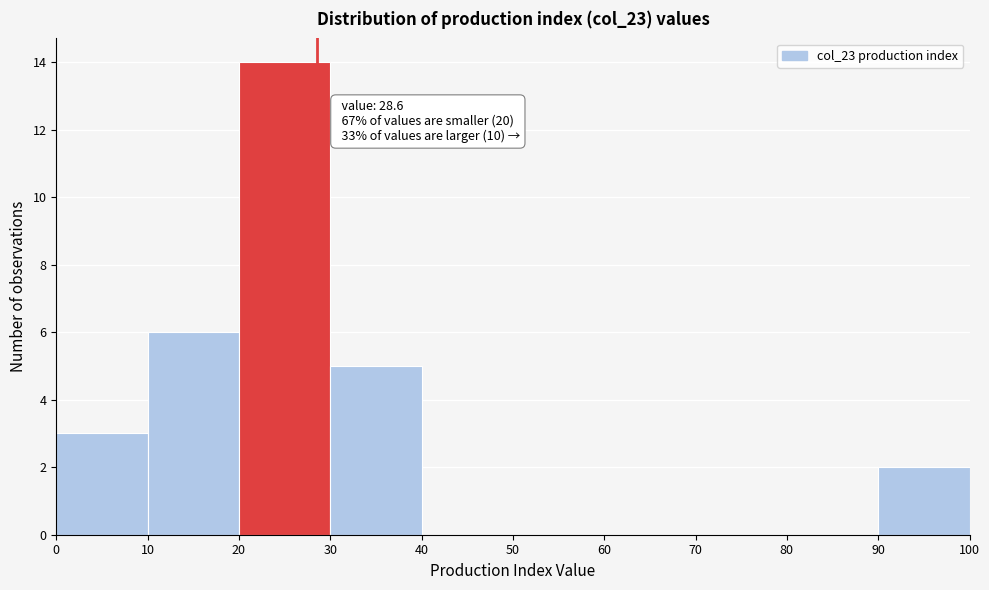

Over which range of the x-axis is the bar tallest?

20 to 30